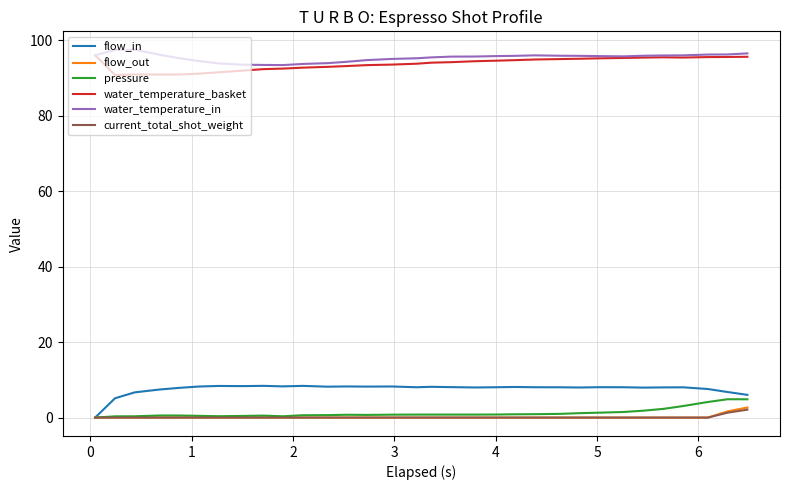

True or false: pressure and water_temperature_basket intersect in this chart.

False